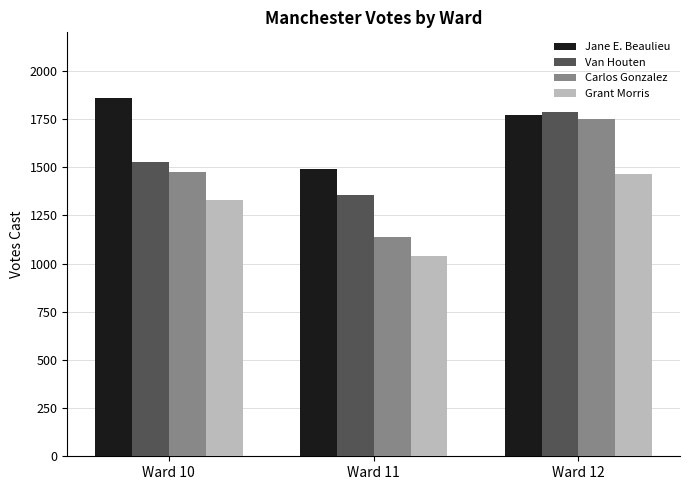

At which label is Van Houten closest to 1571?

Ward 10